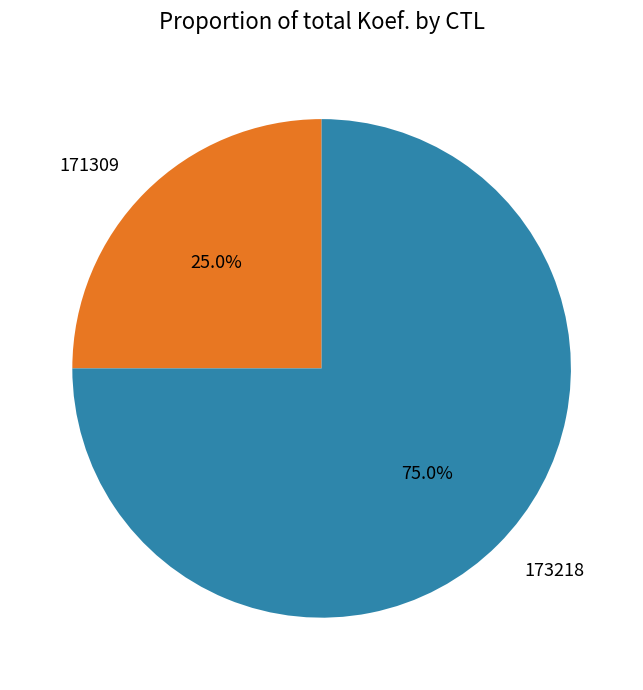

Which slice is the smallest?

171309